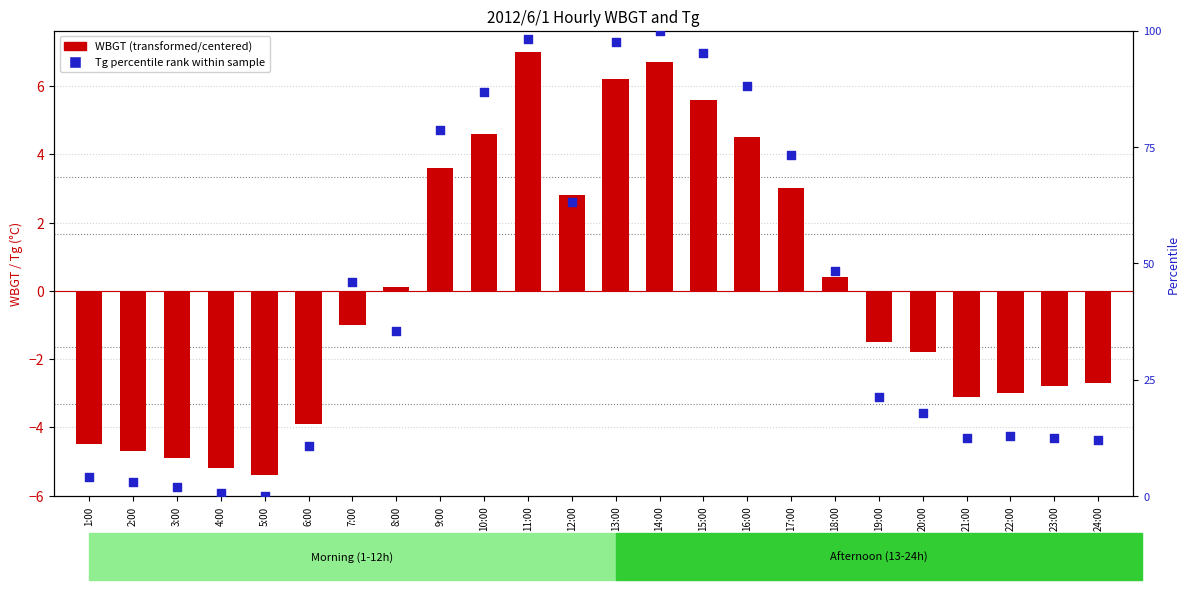

What is the total value across all series at 1:00?

-0.4